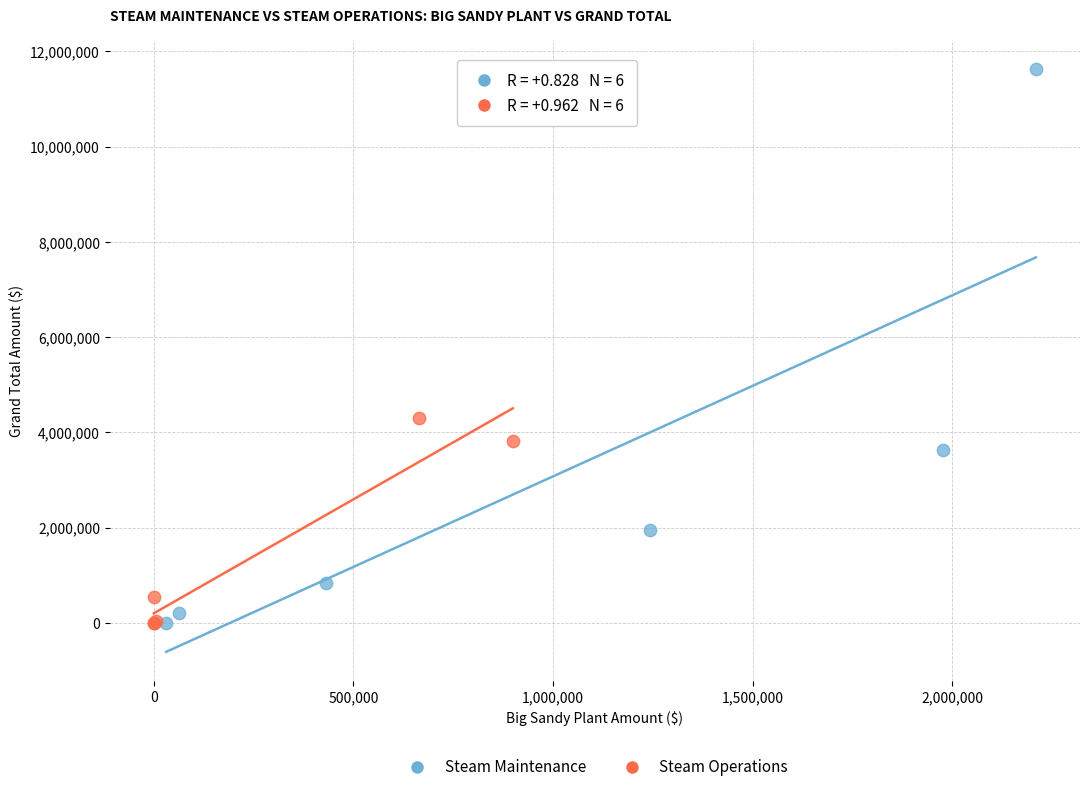

Which series has the widest spread of Y values?

Steam Maintenance